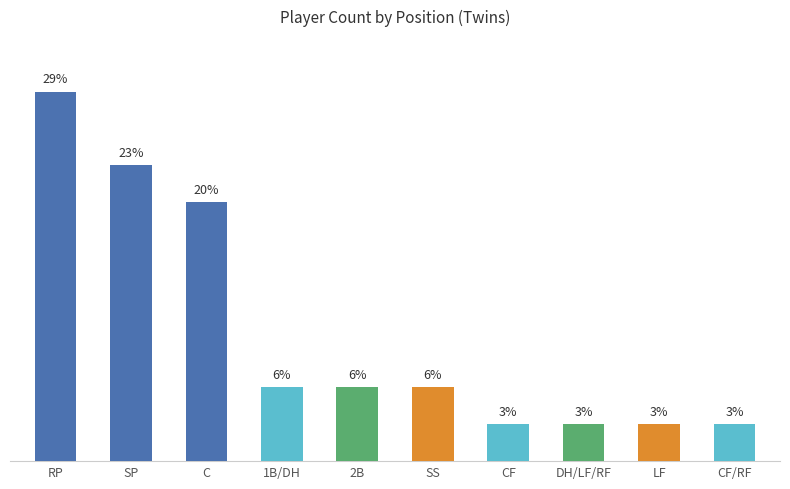

The value at C is 10.5. True or false?

False